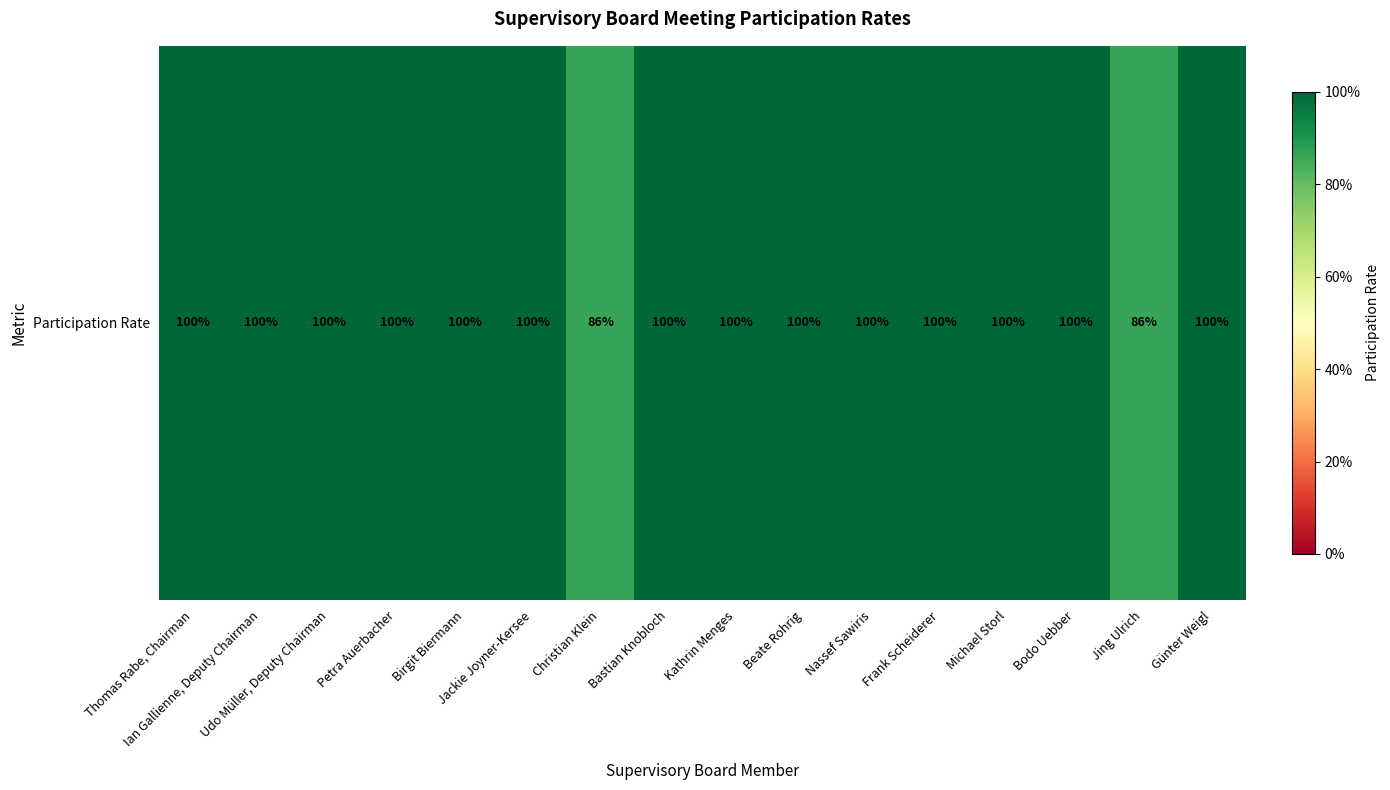

True or false: the data shows 0.7 at Udo Müller, Deputy Chairman.

False